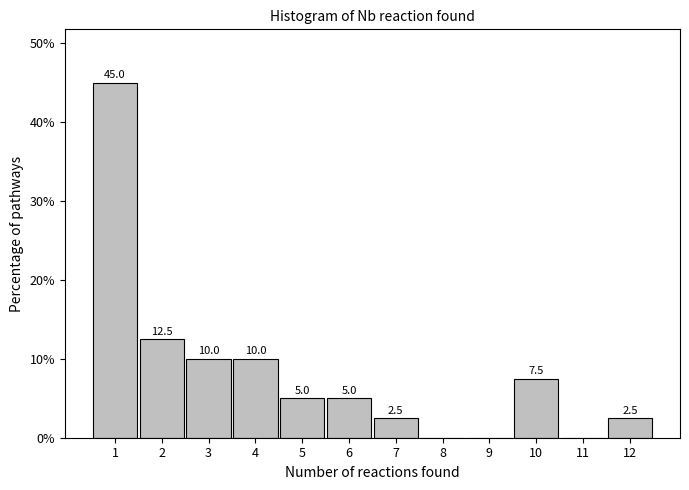

Over which range of the x-axis is the bar tallest?

0.5 to 1.5